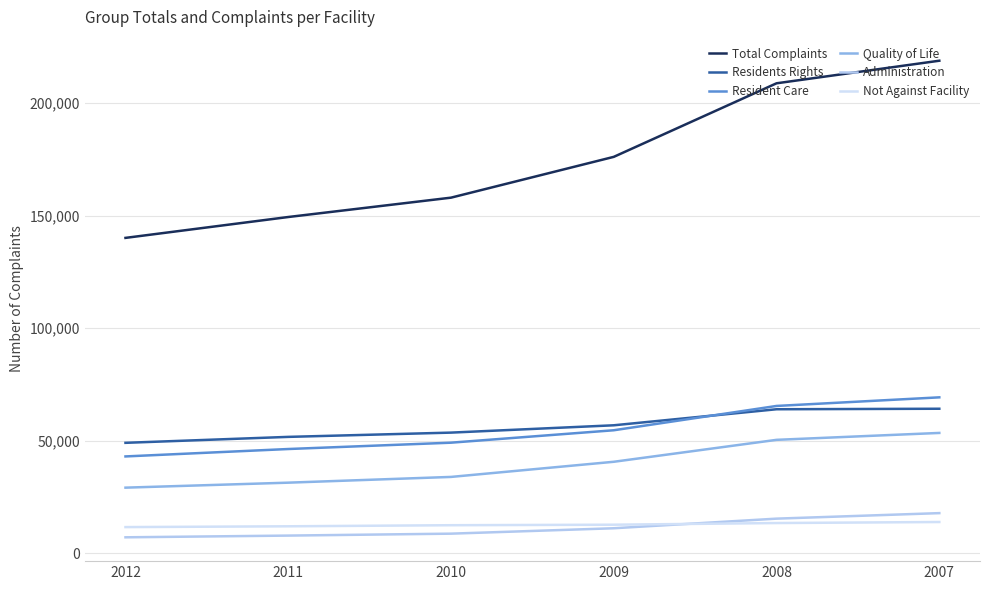

What is the approximate value of Resident Care at 2012, to the nearest 100?

43000